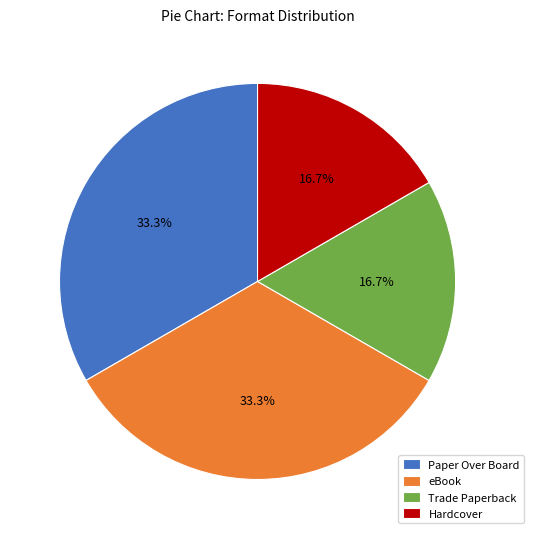

Which has a higher value, Trade Paperback or eBook?

eBook